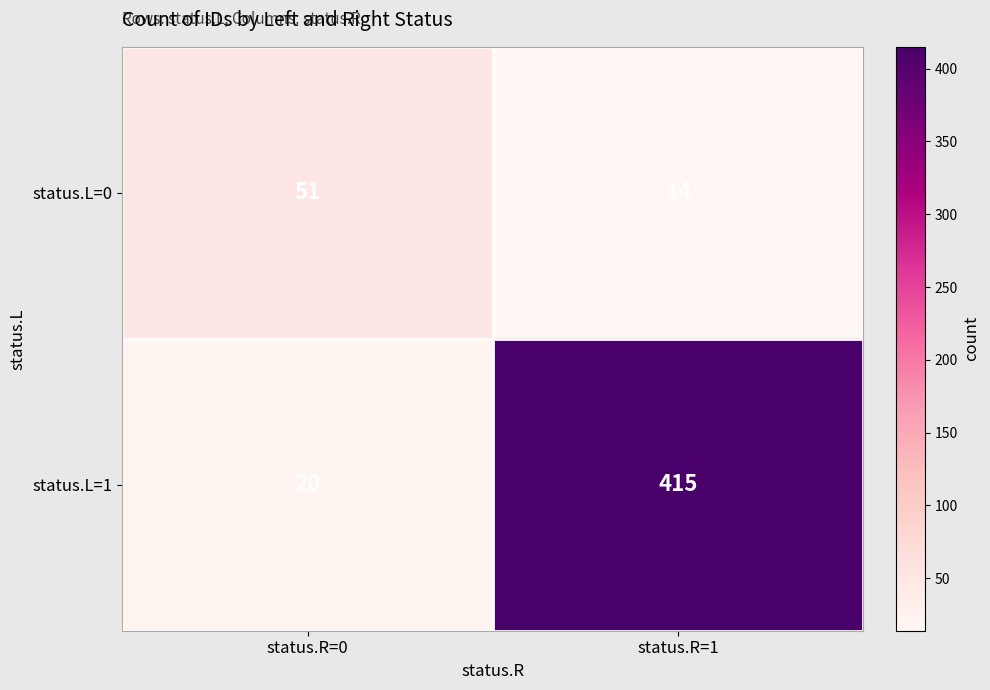

True or false: status.L=1 has a value of 124 at status.R=1.

False